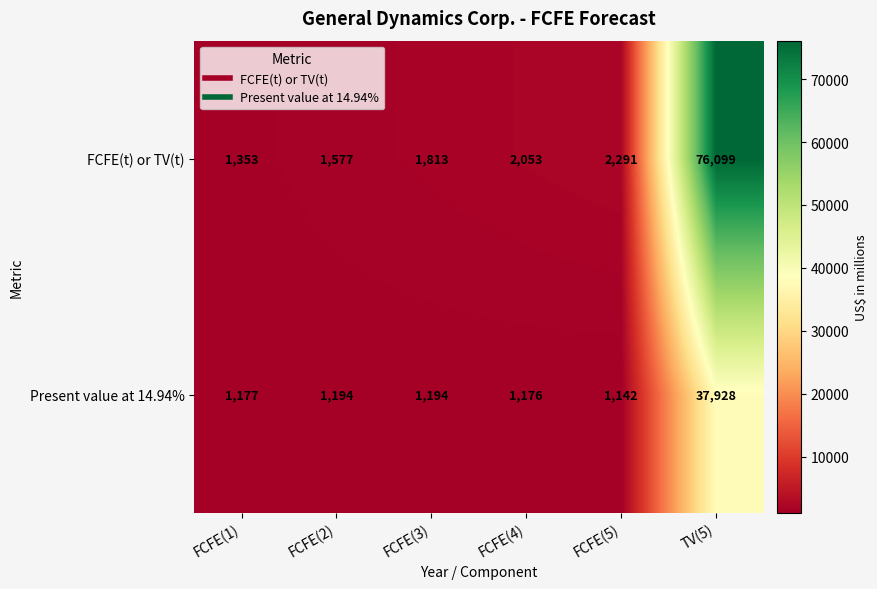

The Present value at 14.94% series shows 1142 at FCFE(5). True or false?

True